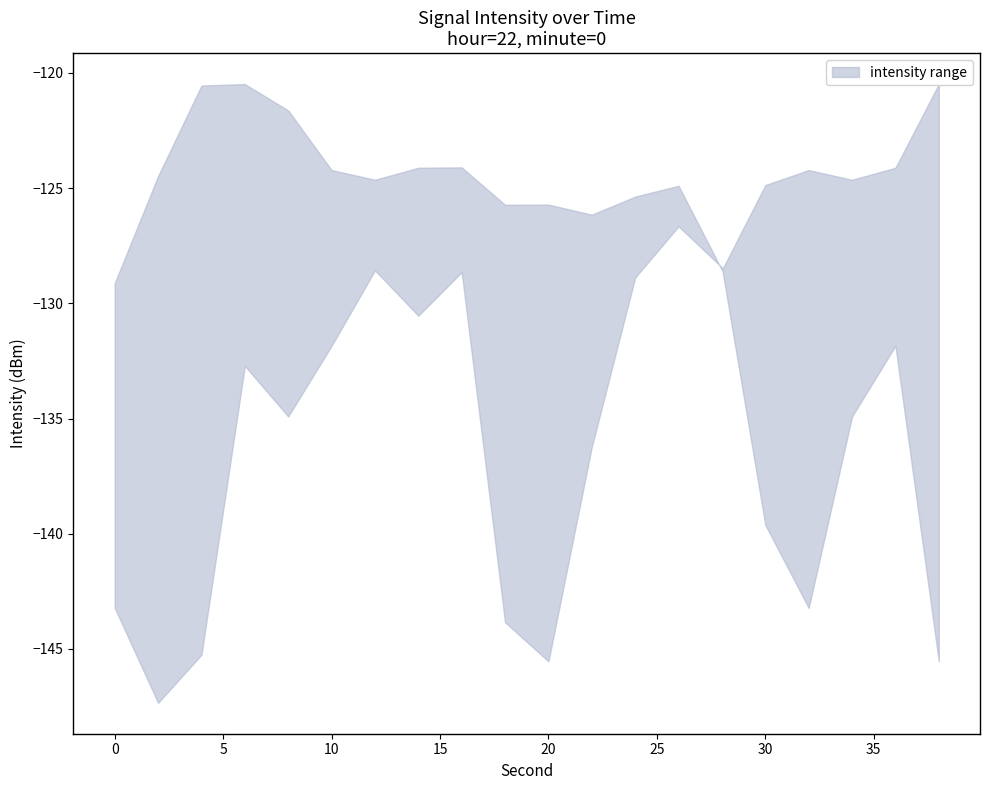

Rank the series at 34 from lowest to highest value.

lower, upper